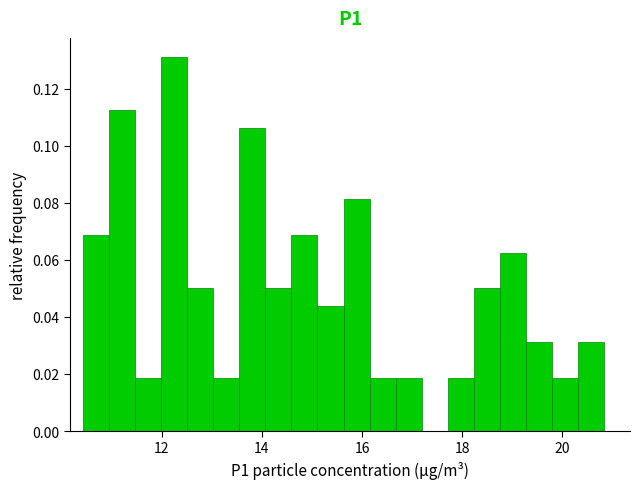

Around what value on the x-axis is the tallest bar? Give the approximate position of its centre, as read against the axis.

12.2